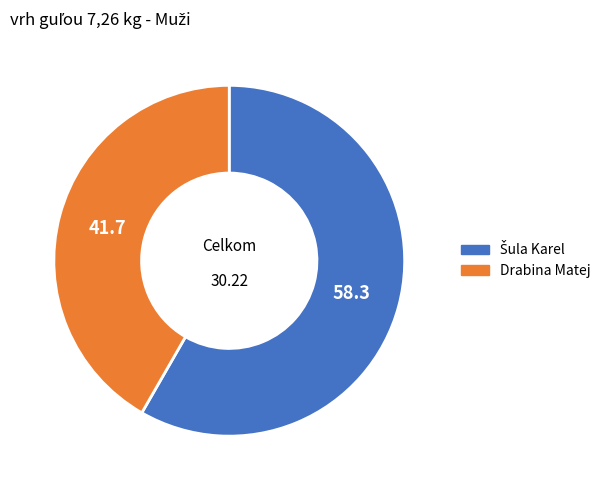

Does Drabina Matej account for over 50% of the chart?

No